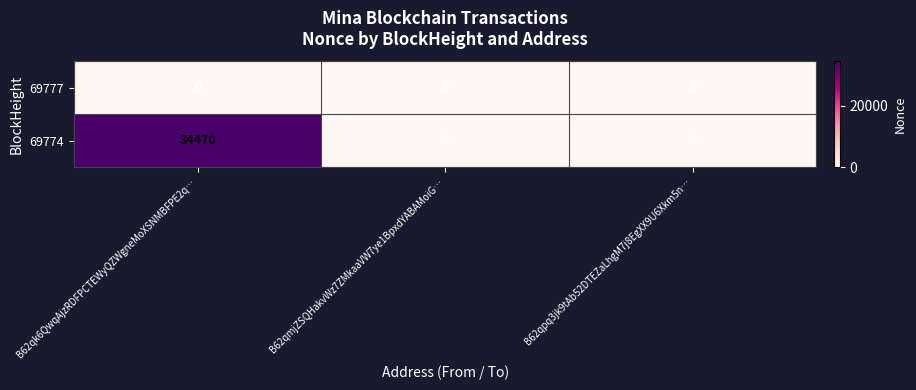

At which label does 69774 reach its peak?

B62qk6QwqAjzRDFPCTEWyQZWgneMoXSNMBFPE2q…